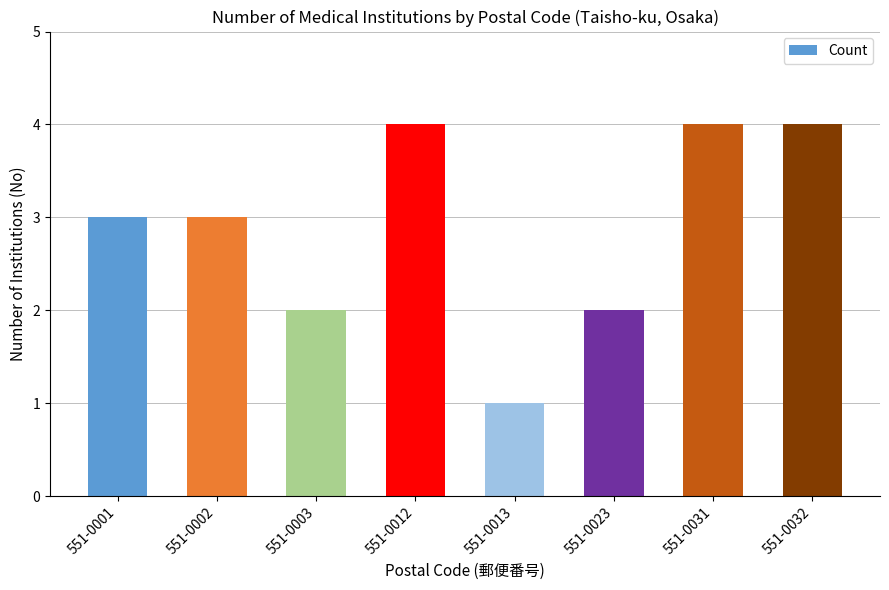

The value at 551-0003 is 4. True or false?

False